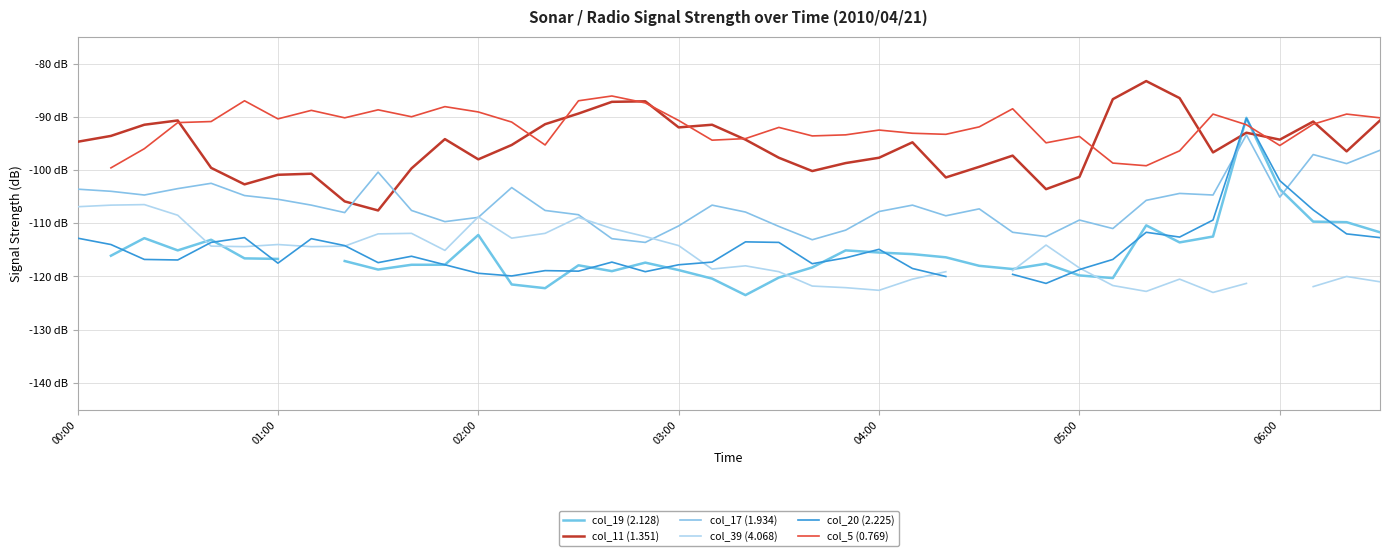

Rank the series at 29 from lowest to highest value.

col_20 (2.225), col_19 (2.128), col_39 (4.068), col_17 (1.934), col_11 (1.351), col_5 (0.769)